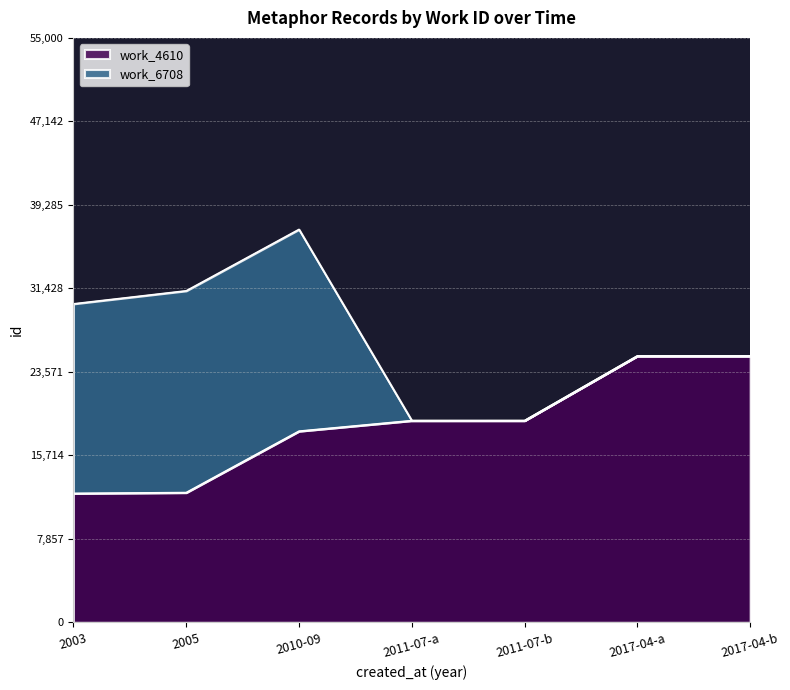

What position from the right is 2017-04-b?

1